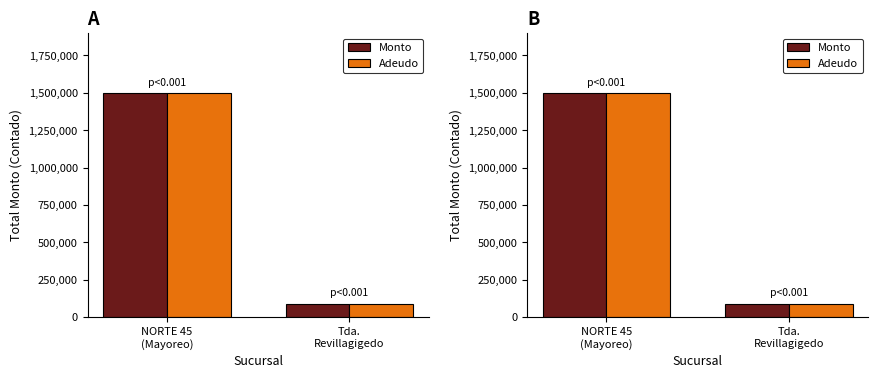

How many bars are there in each group?

2